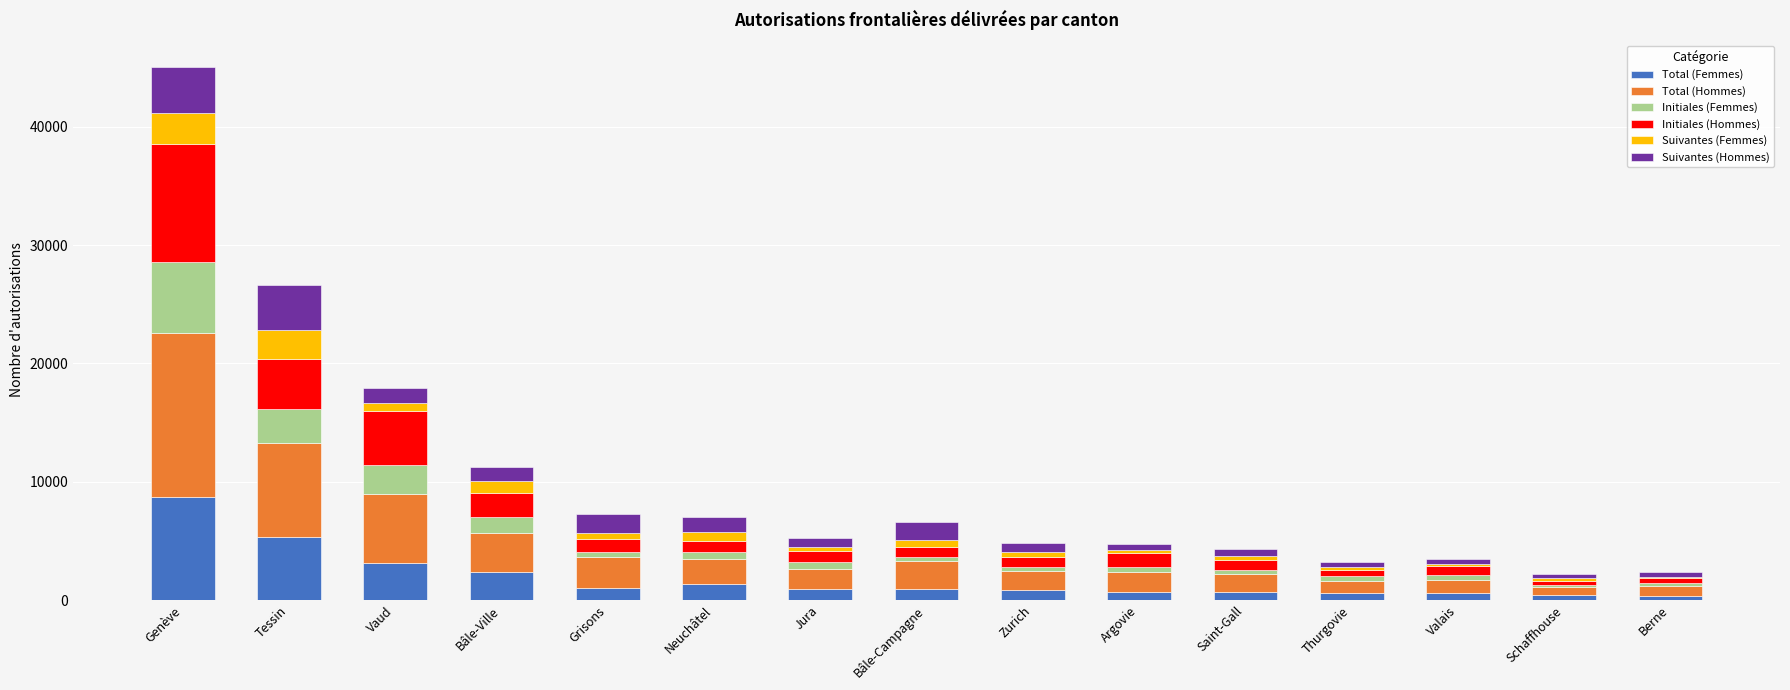

At which category is the sum across all series the highest?

Genève